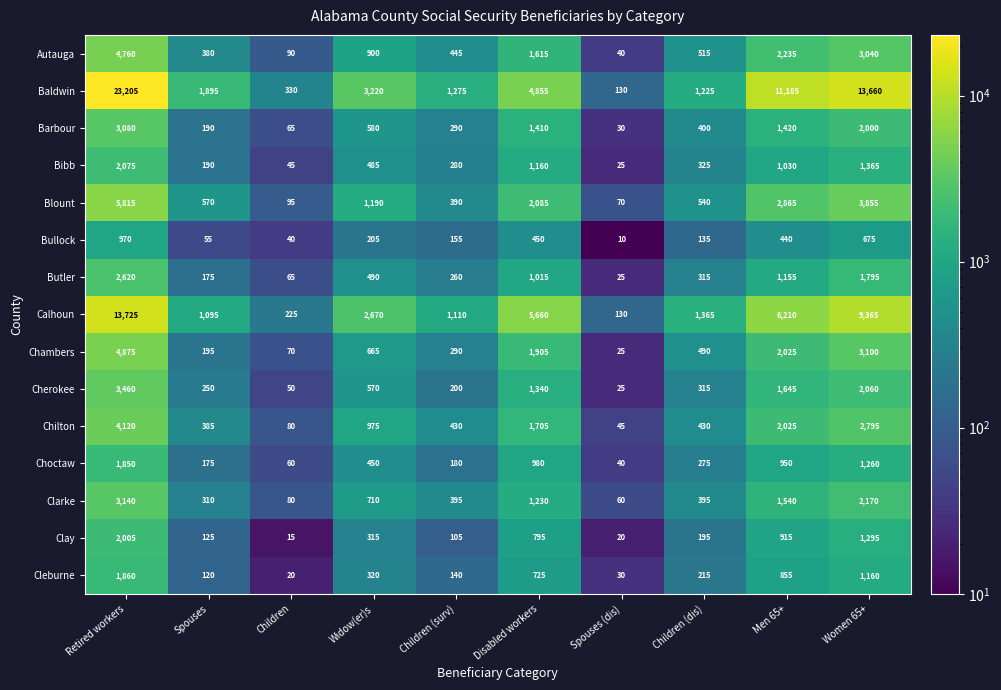

What is the difference between the highest and lowest values at Retired workers?

22235